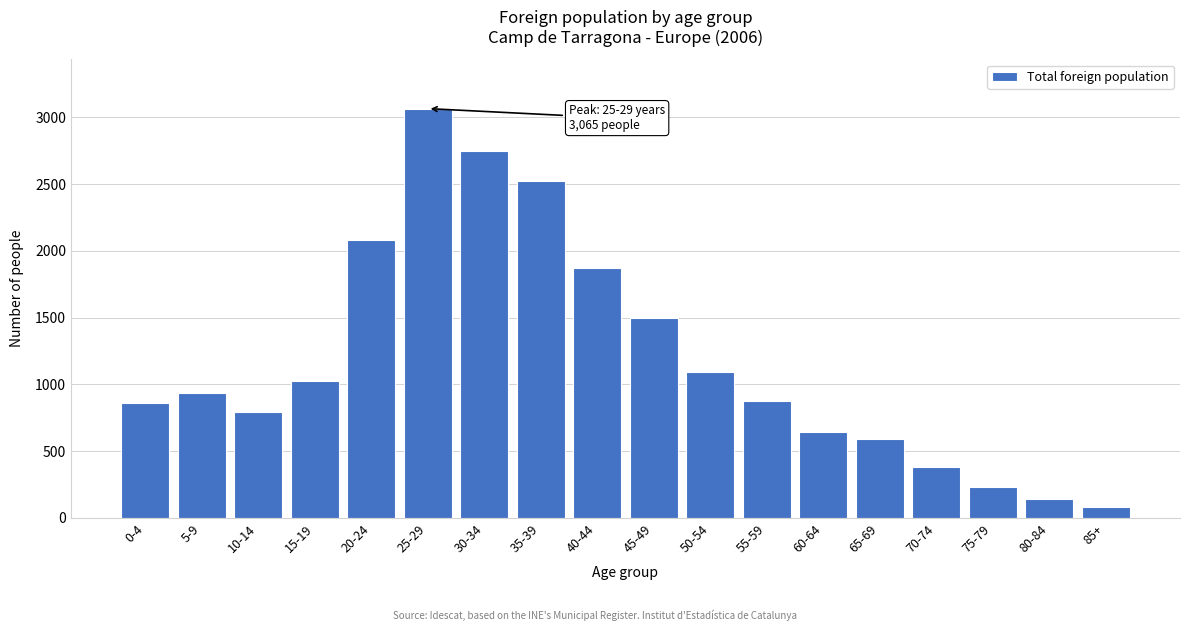

Reading left to right, extract all data points from this chart.

0-4=860	5-9=938	10-14=795	15-19=1022	20-24=2082	25-29=3065	30-34=2746	35-39=2526	40-44=1868	45-49=1496	50-54=1091	55-59=874	60-64=643	65-69=591	70-74=379	75-79=234	80-84=142	85+=81